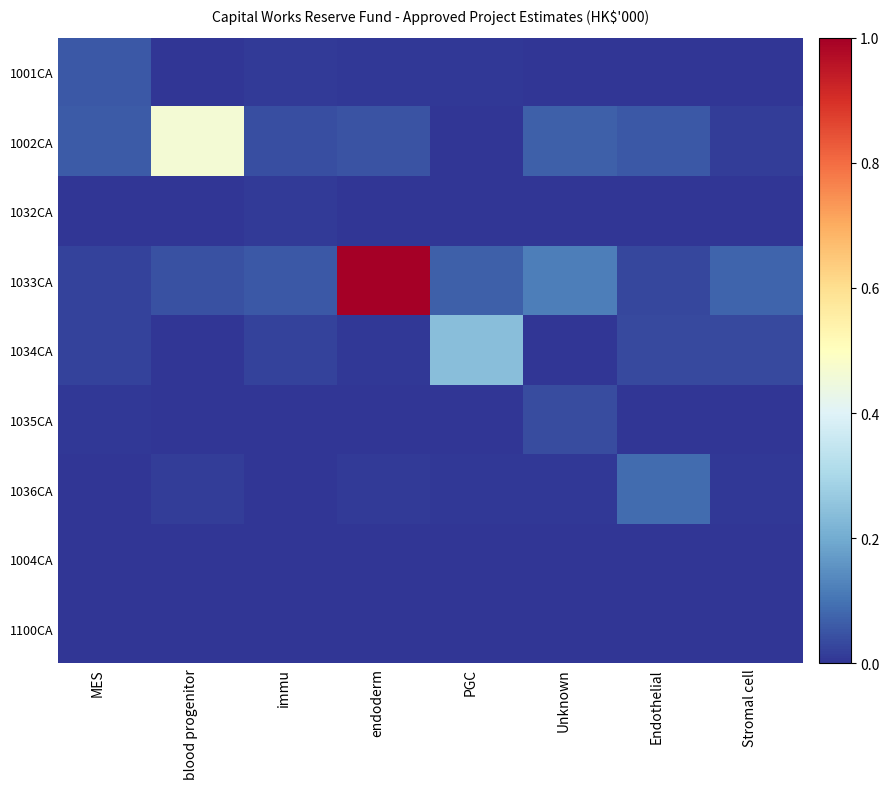

At PGC, list the series in order from largest to smallest.

1034CA, 1033CA, 1001CA, 1036CA, 1035CA, 1002CA, 1032CA, 1004CA, 1100CA